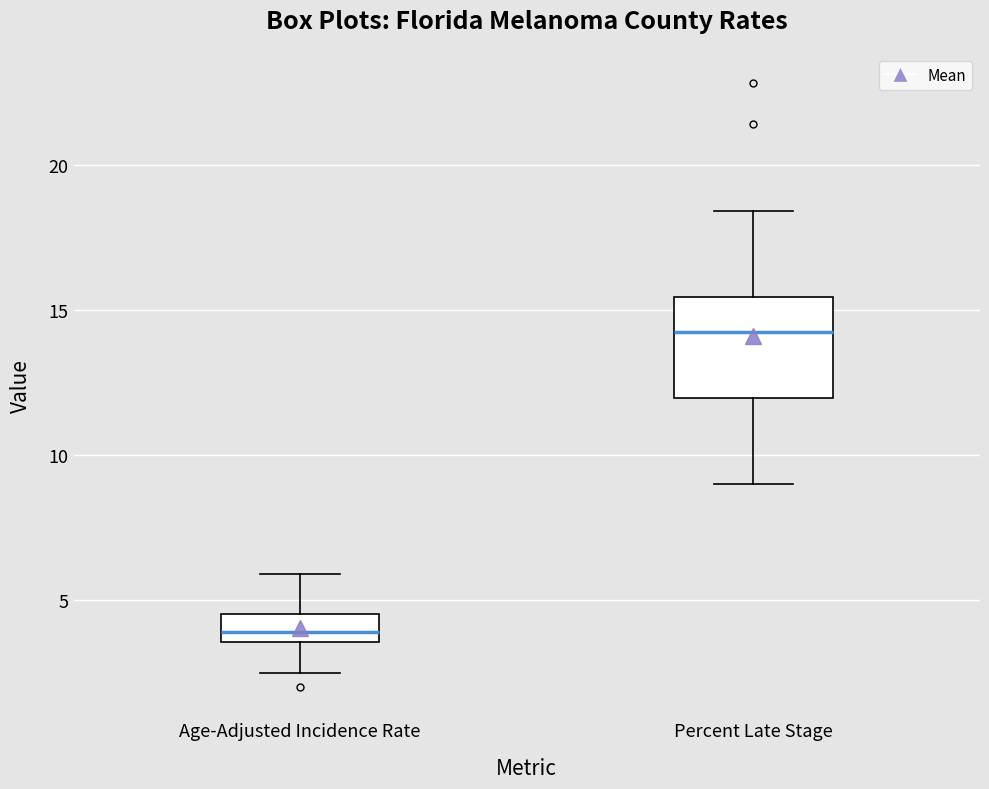

Where is the lower edge of the box for Age-Adjusted Incidence Rate on the y-axis? The values are not printed on the chart, so give them approximately, as read against the axis.

3.5